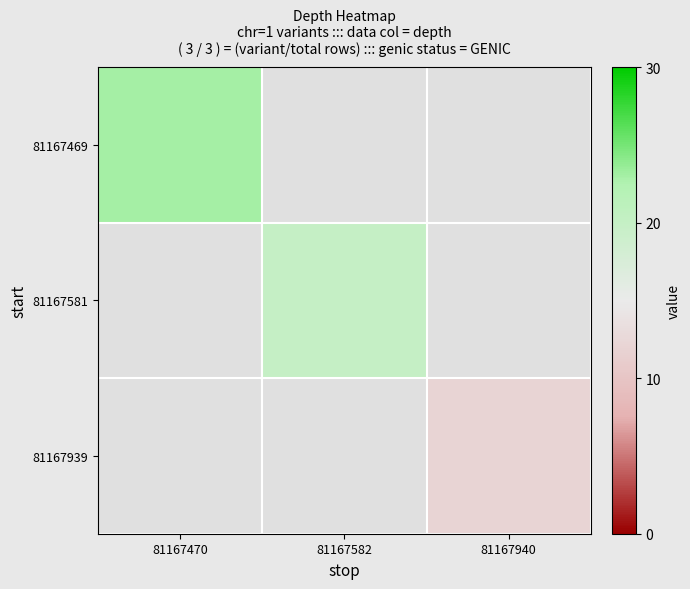

How many values in 81167581 are above zero?

1